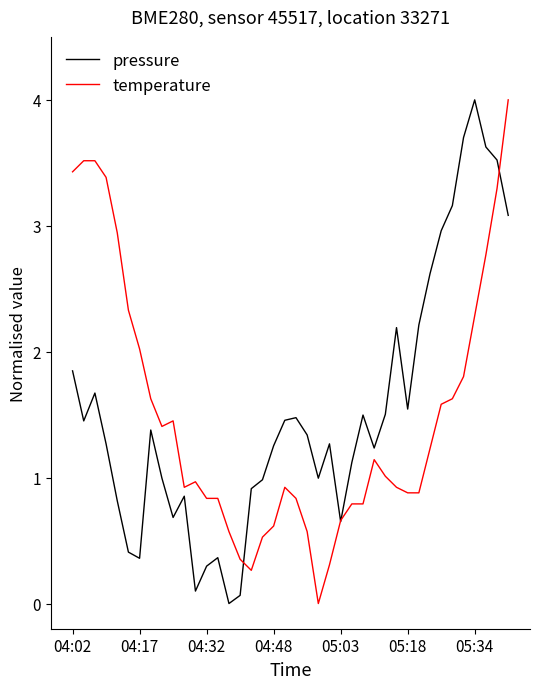

Is this an area chart (filled region under the line)?

No